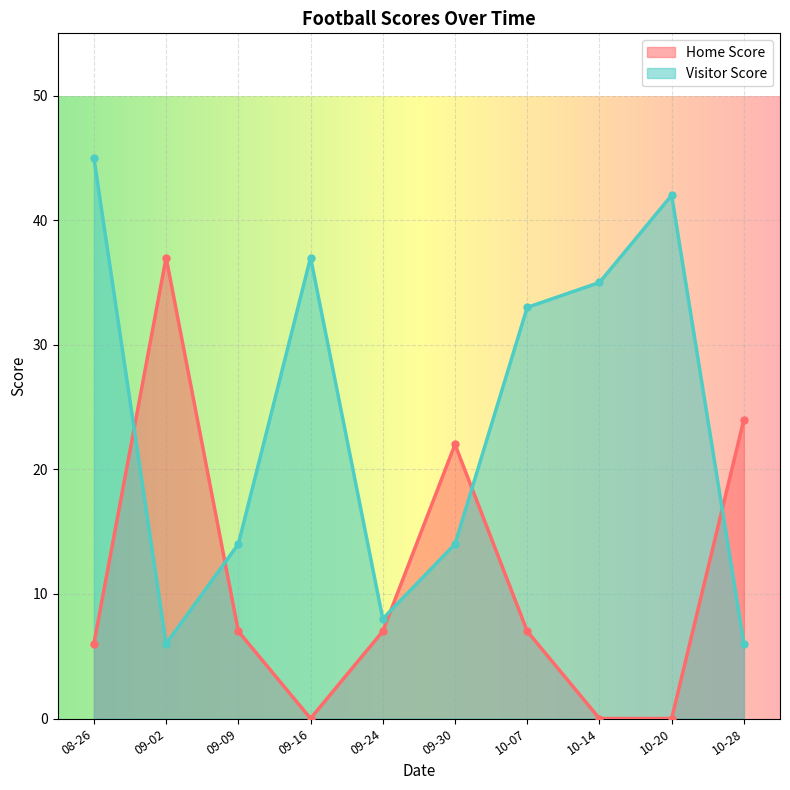

What is the total value across all series at 10-14?

35